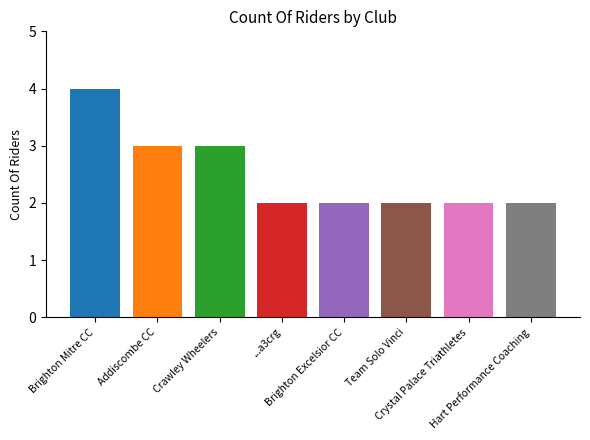

How many bars are there in total?

8